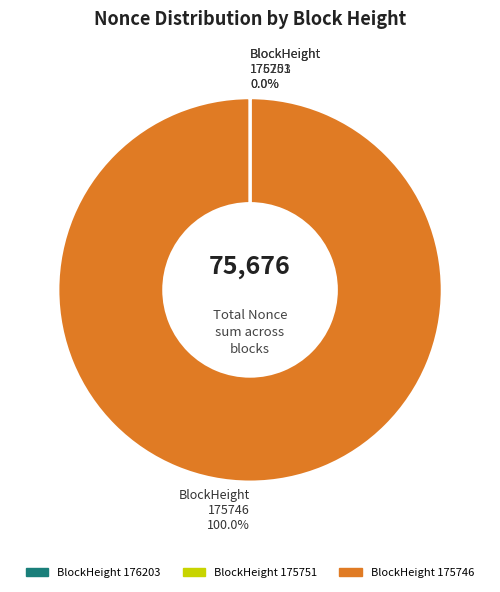

To the nearest percent, what is the difference between the largest and smallest slice percentages?

100%